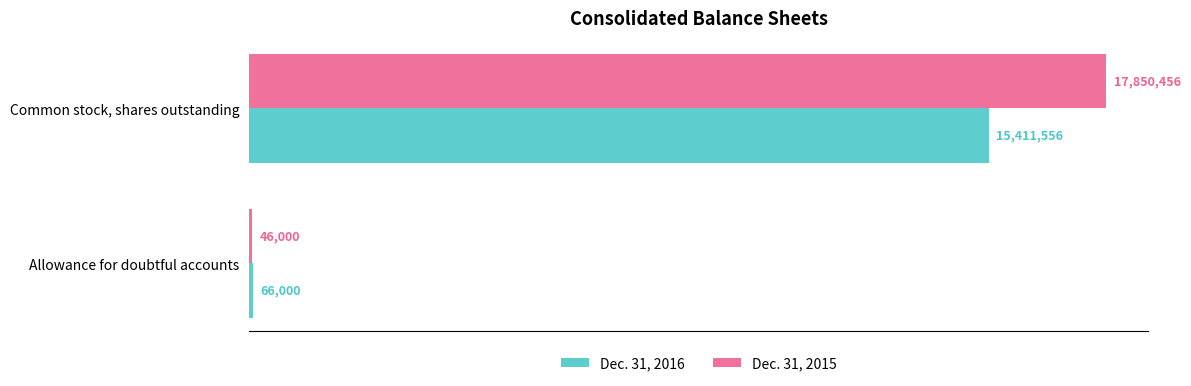

Which series changed the most between Allowance for doubtful accounts and Common stock, shares outstanding?

Dec. 31, 2015